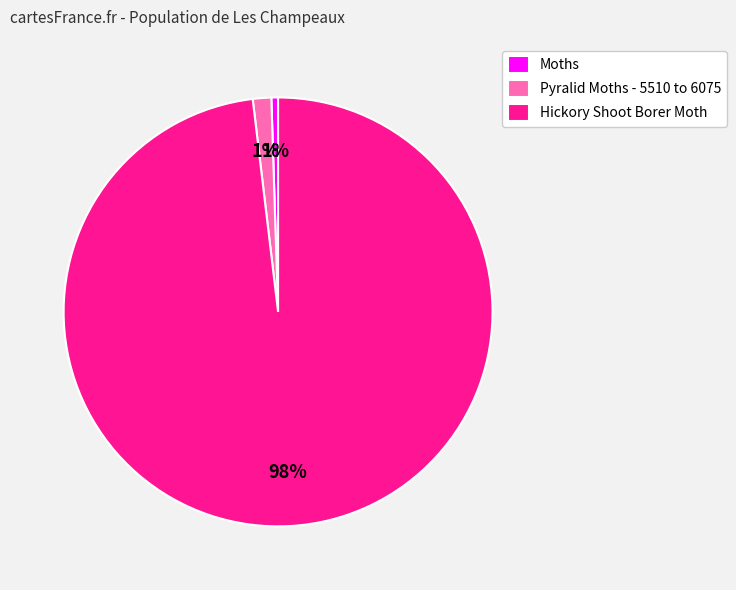

Which category has the biggest portion of the pie?

Hickory Shoot Borer Moth